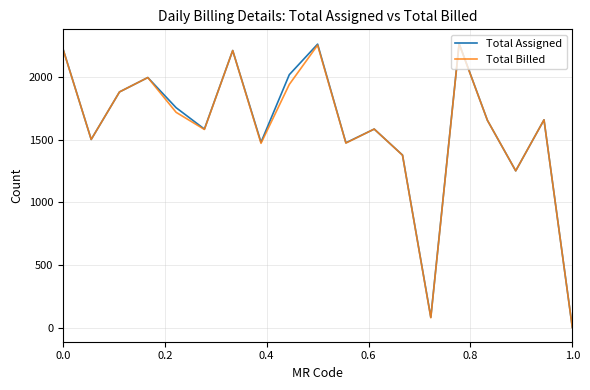

What is the maximum value for Total Assigned?

2271